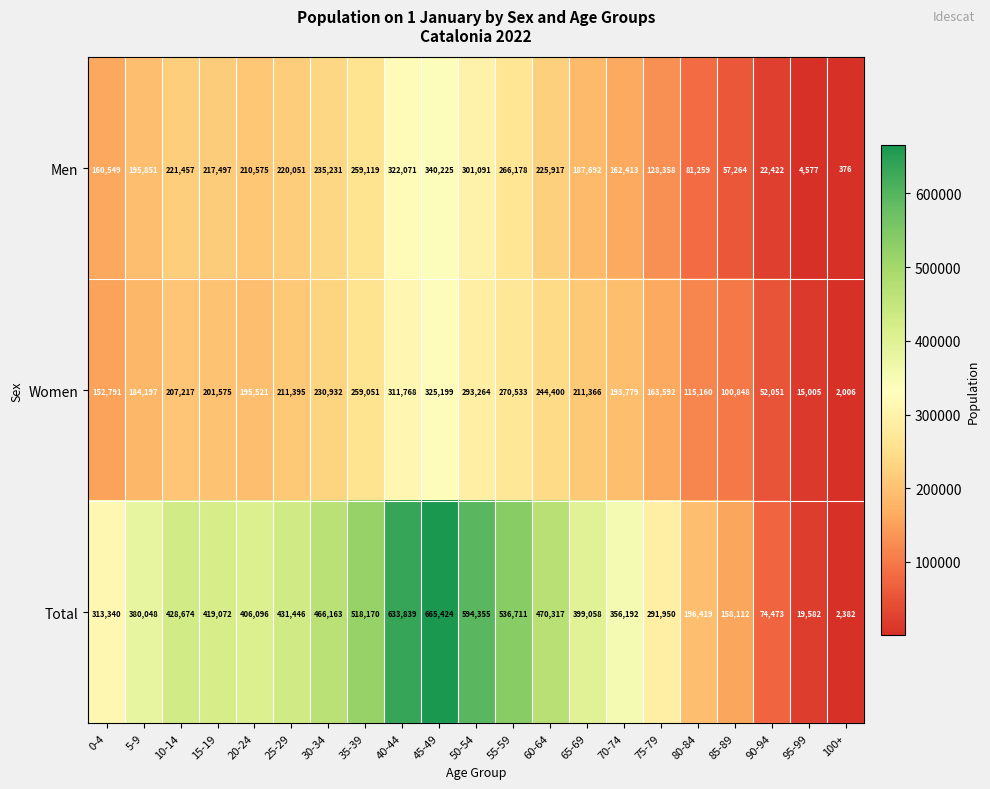

What is the sum of the Women values at 60-64 and 95-99?

259405